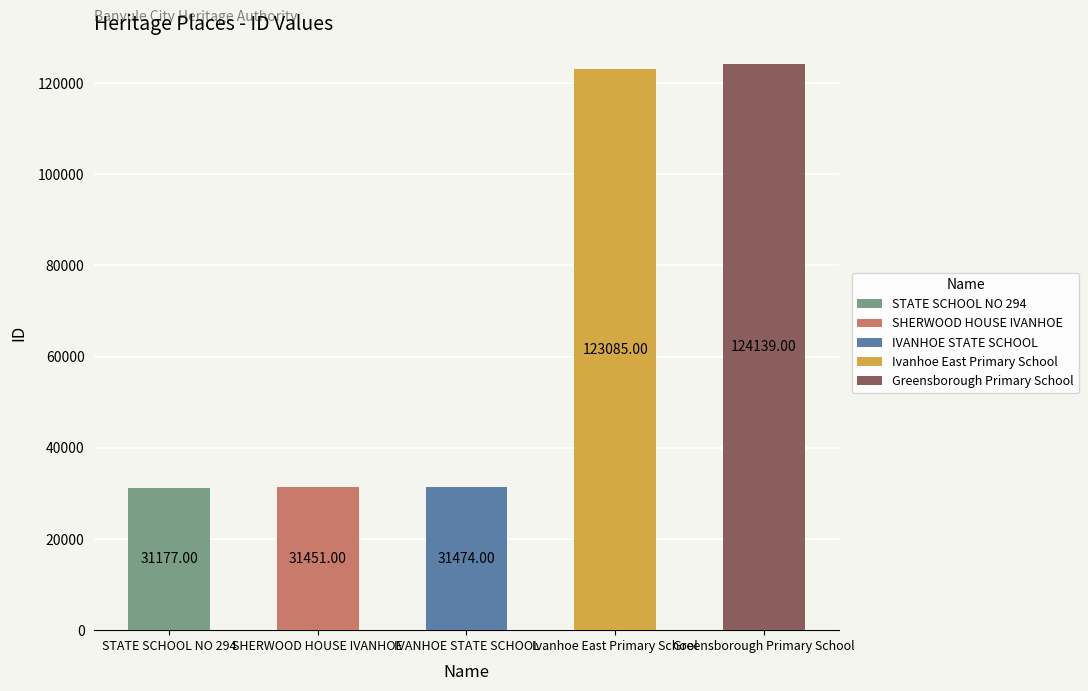

What is the smallest value displayed?

31177